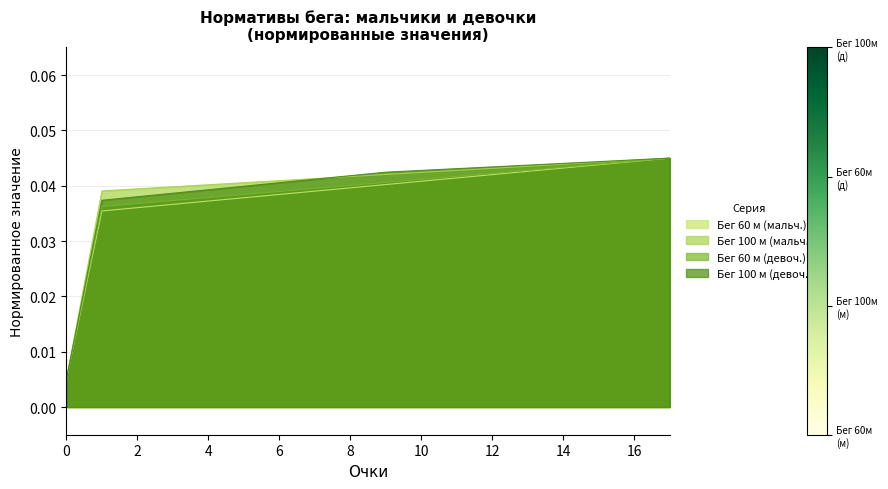

At which category is the sum across all series the highest?

17